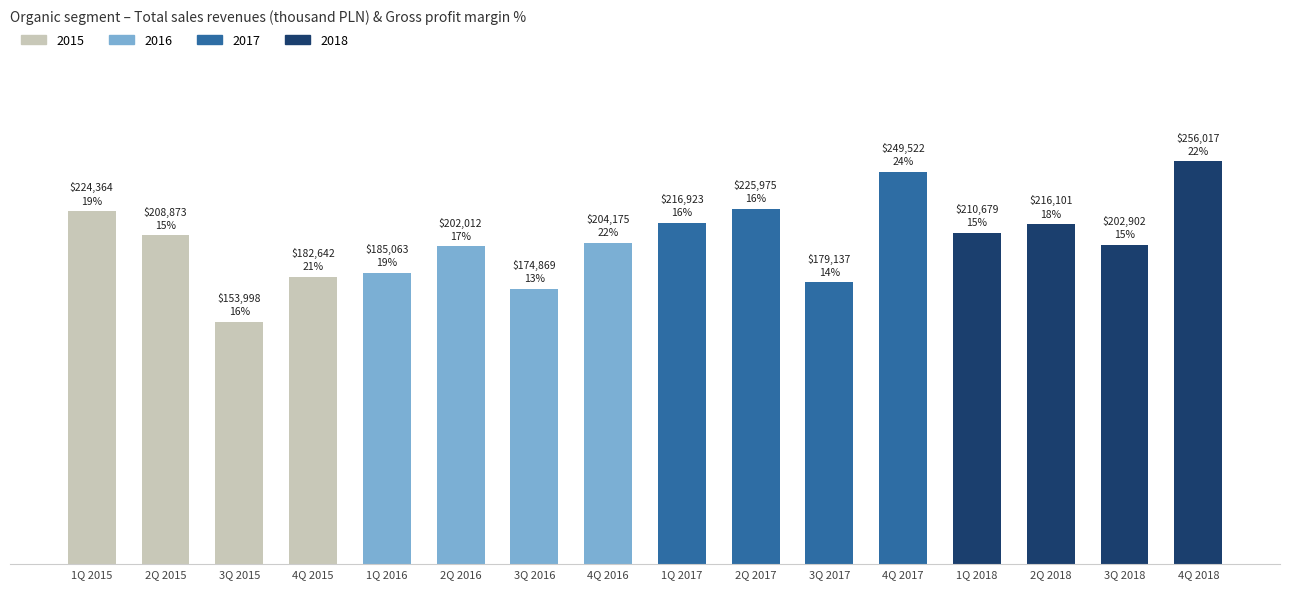

What is the minimum value shown in the chart?

153998